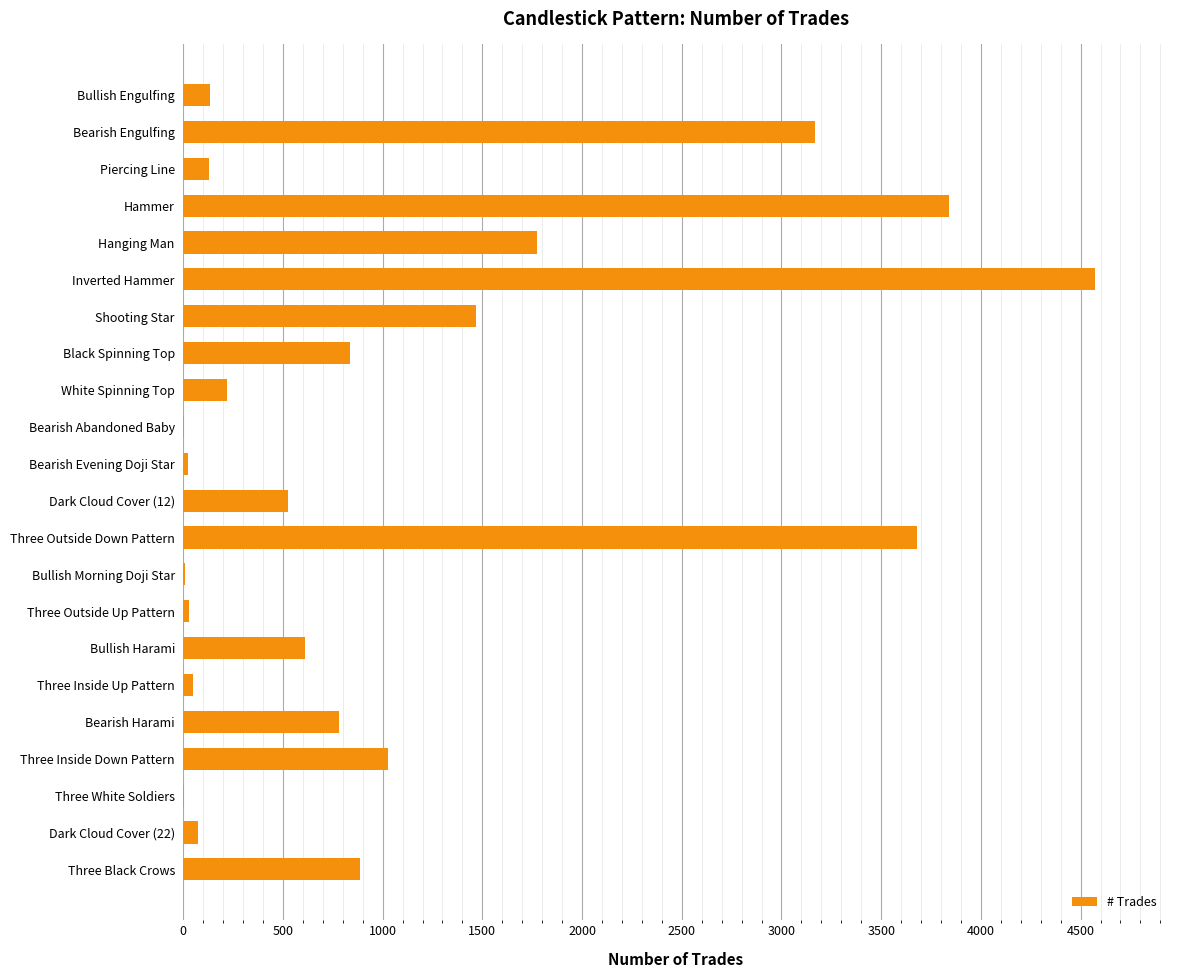

Count the number of data series in this chart.

1